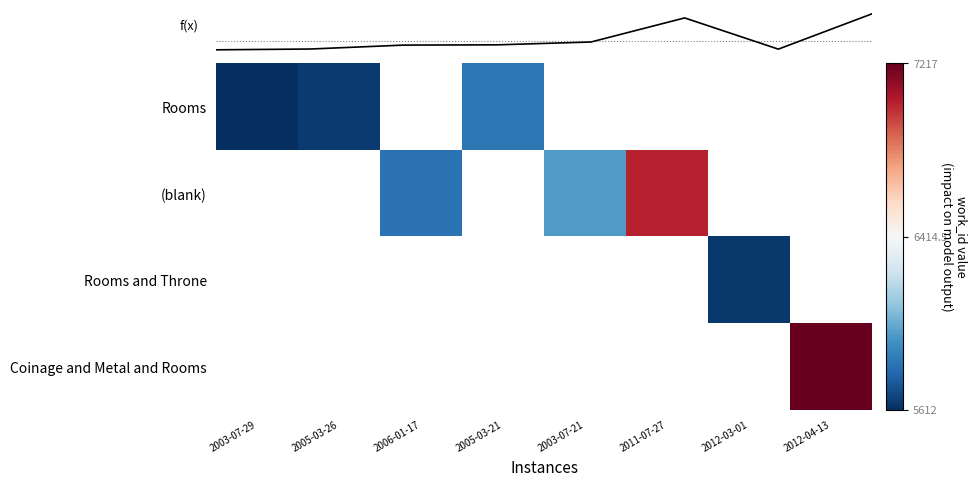

What is the sum of the (blank) values at 2006-01-17 and 2003-07-21?

-1.3